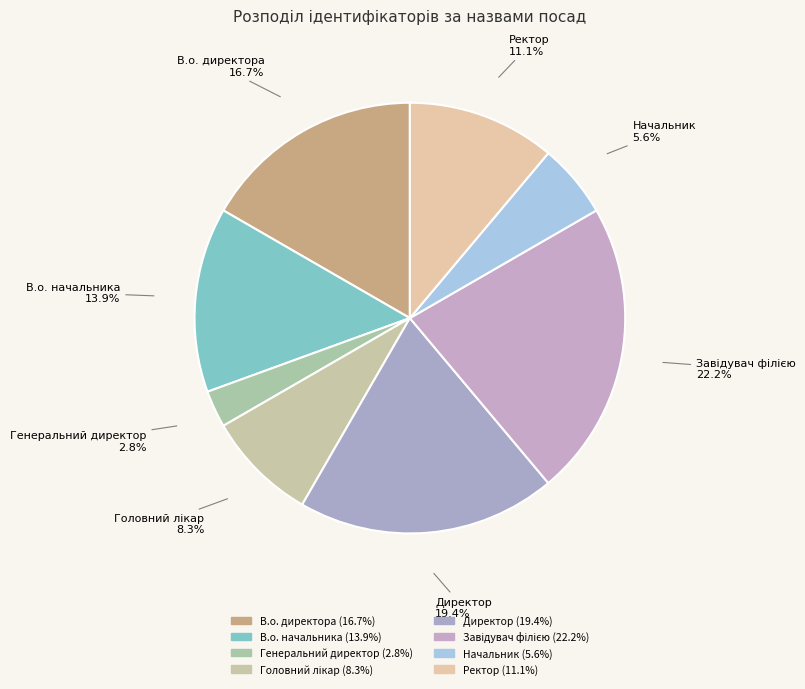

What is the ratio of the value at Начальник to the value at Директор?

0.3